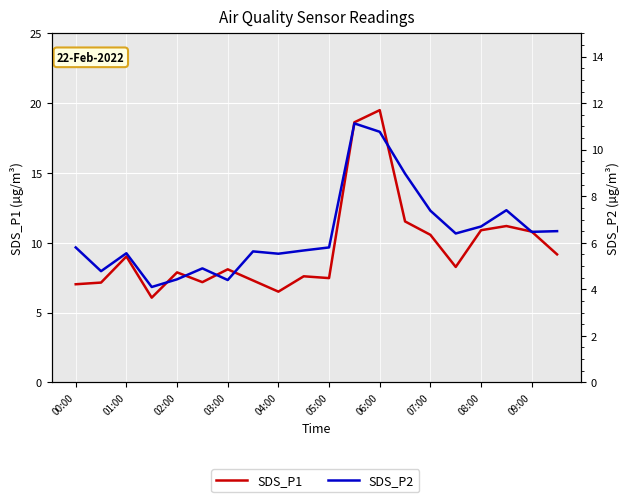

What is the difference between the maximum and second lowest values in the SDS_P2 series?

6.7